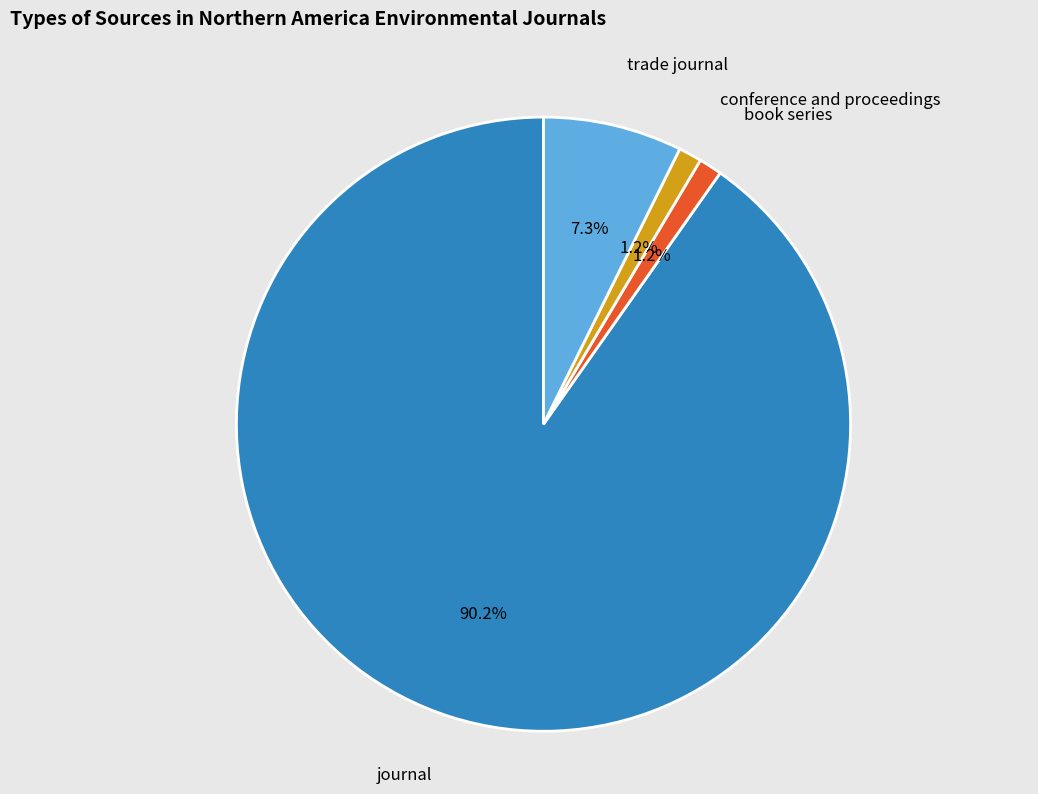

Is there a majority slice in this chart?

Yes